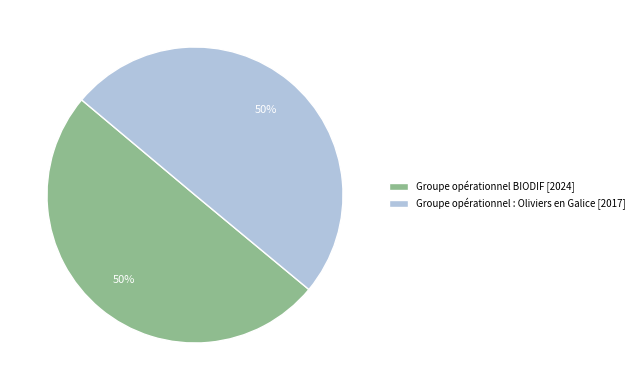

To the nearest percent, what percentage of the pie is Groupe opérationnel : Oliviers en Galice?

50%